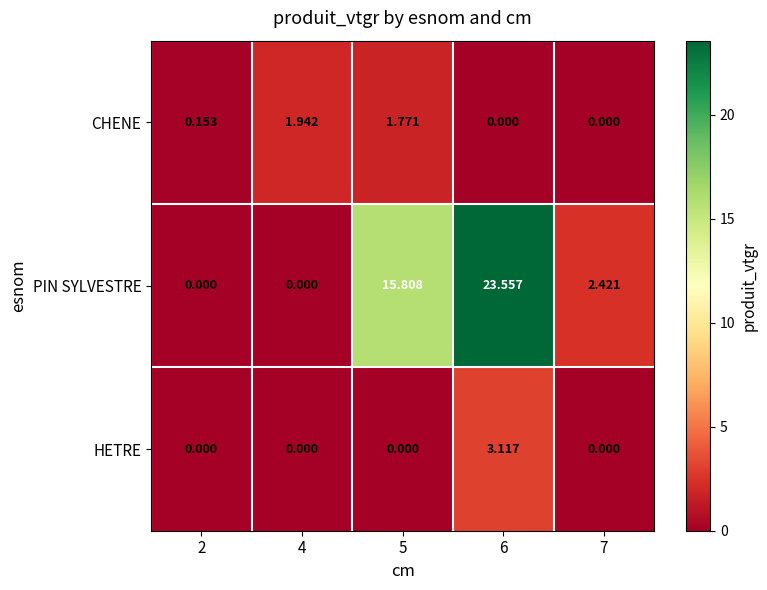

Which series has the largest total across all categories?

PIN SYLVESTRE